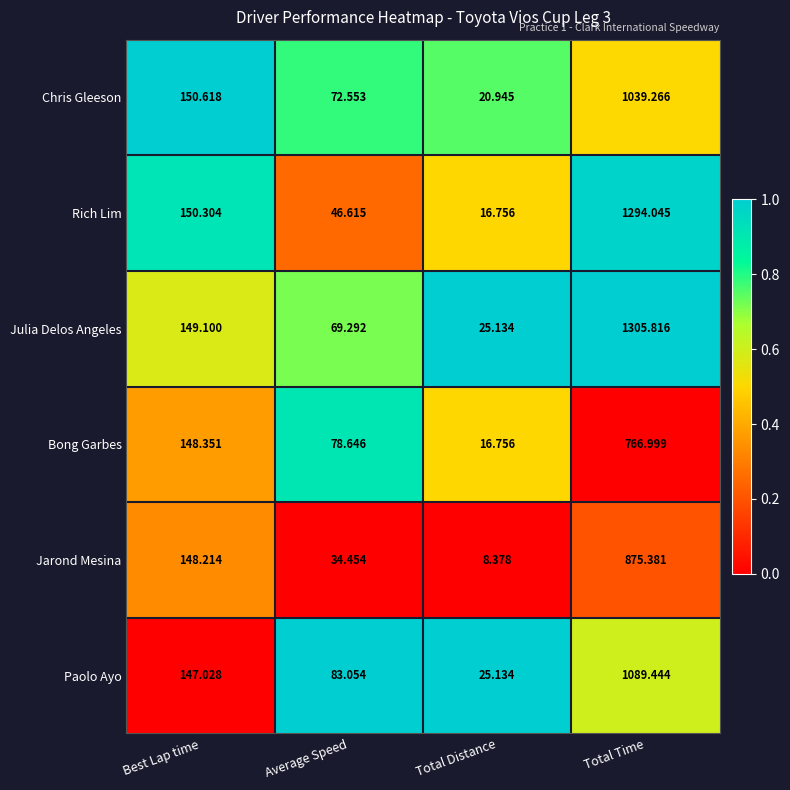

Which series changed the most between Best Lap time and Total Distance?

Jarond Mesina